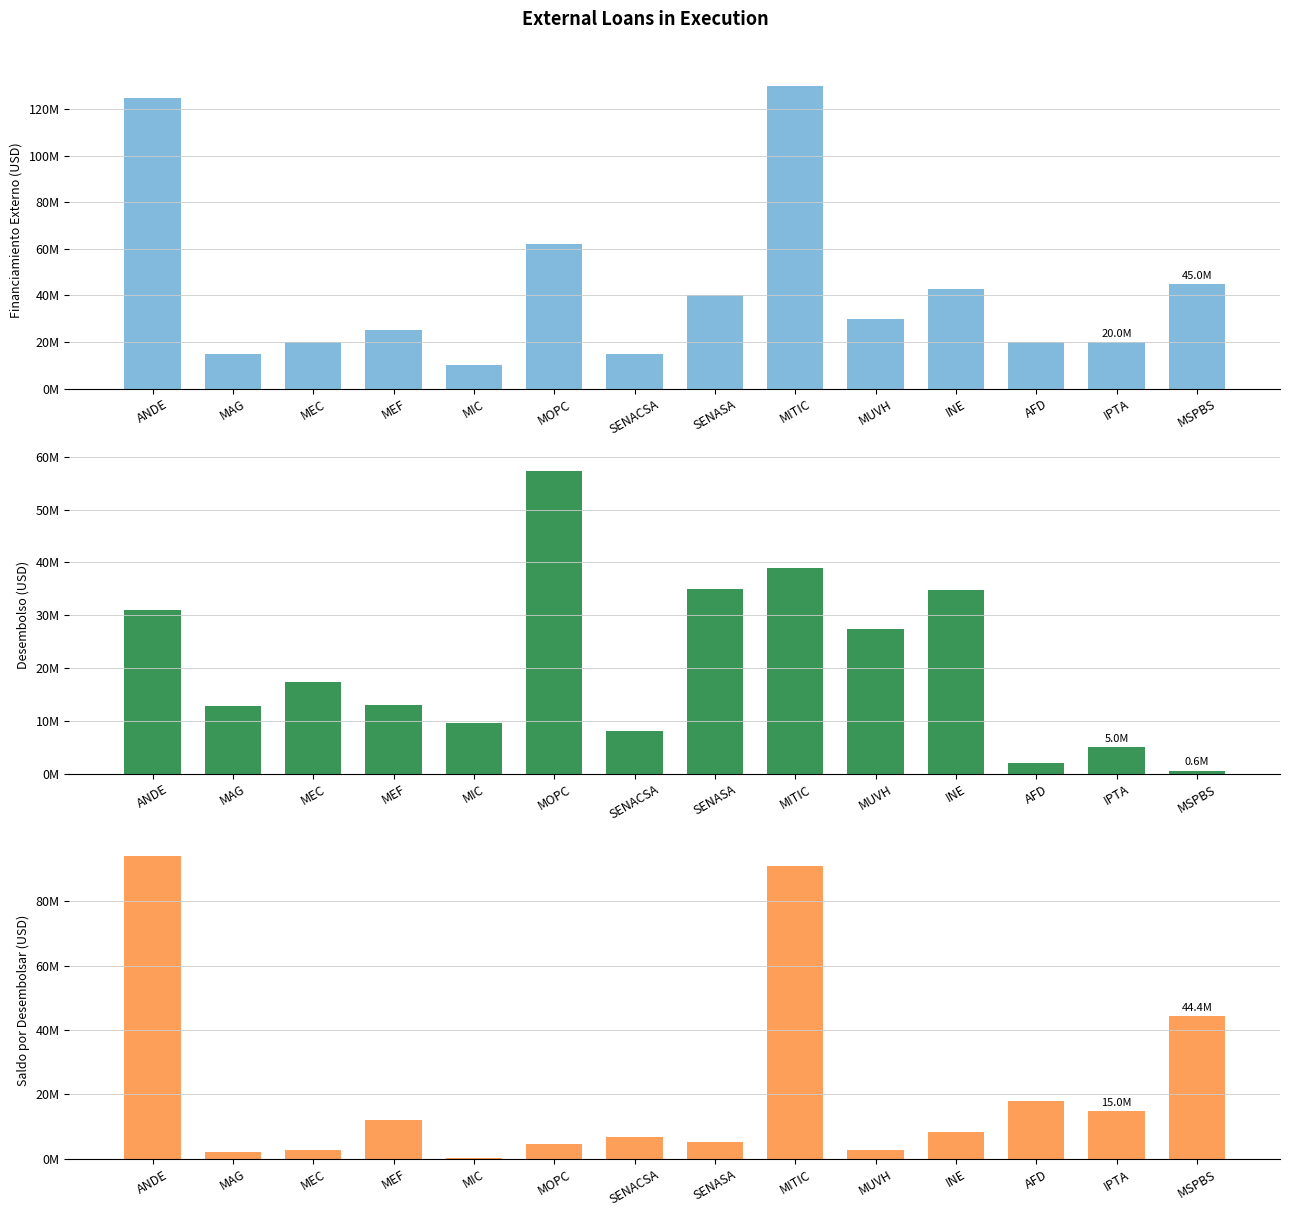

Reading left to right, what are all the values shown in this chart?

Financiamiento Externo: ANDE=125000000.0	MAG=15000000.0	MEC=20000000.0	MEF=25000000.0	MIC=10000000.0	MOPC=62000000.0	SENACSA=15000000.0	SENASA=40000000.0	MITIC=130000000.0	MUVH=30000000.0	INE=43000000.0	AFD=20000000.0	IPTA=20000000.0	MSPBS=45000000.0
Desembolso: ANDE=31030658.3	MAG=12879090.9	MEC=17341809.5	MEF=13069362.6	MIC=9615119.8	MOPC=57264819.0	SENACSA=8062759.8	SENASA=34884660.3	MITIC=38973629.4	MUVH=27331800.4	INE=34712242.0	AFD=2000000.0	IPTA=5020640.0	MSPBS=563598.2
Saldo por Desembolsar: ANDE=93969341.7	MAG=2120909.0	MEC=2658190.5	MEF=11930637.4	MIC=384880.2	MOPC=4735181.0	SENACSA=6937240.2	SENASA=5115339.7	MITIC=91026370.6	MUVH=2668199.5	INE=8287758.0	AFD=18000000.0	IPTA=14979360.0	MSPBS=44436401.8